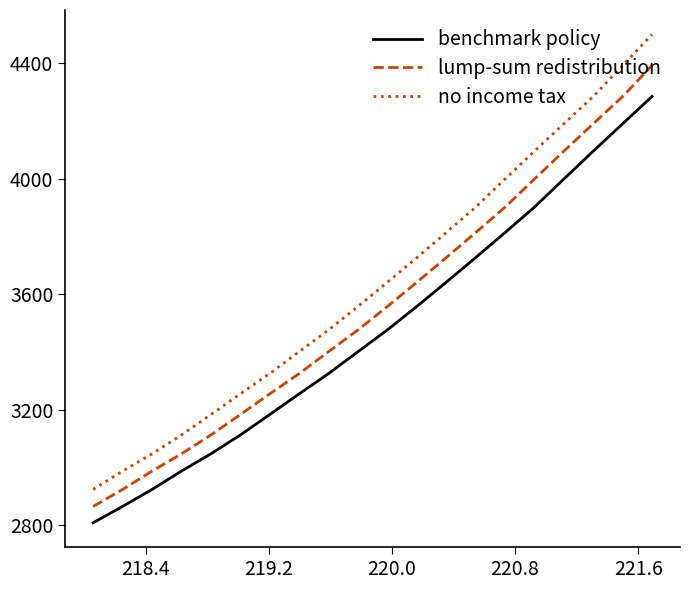

What is the difference between the second highest and second lowest values in the no income tax series?

1404.6